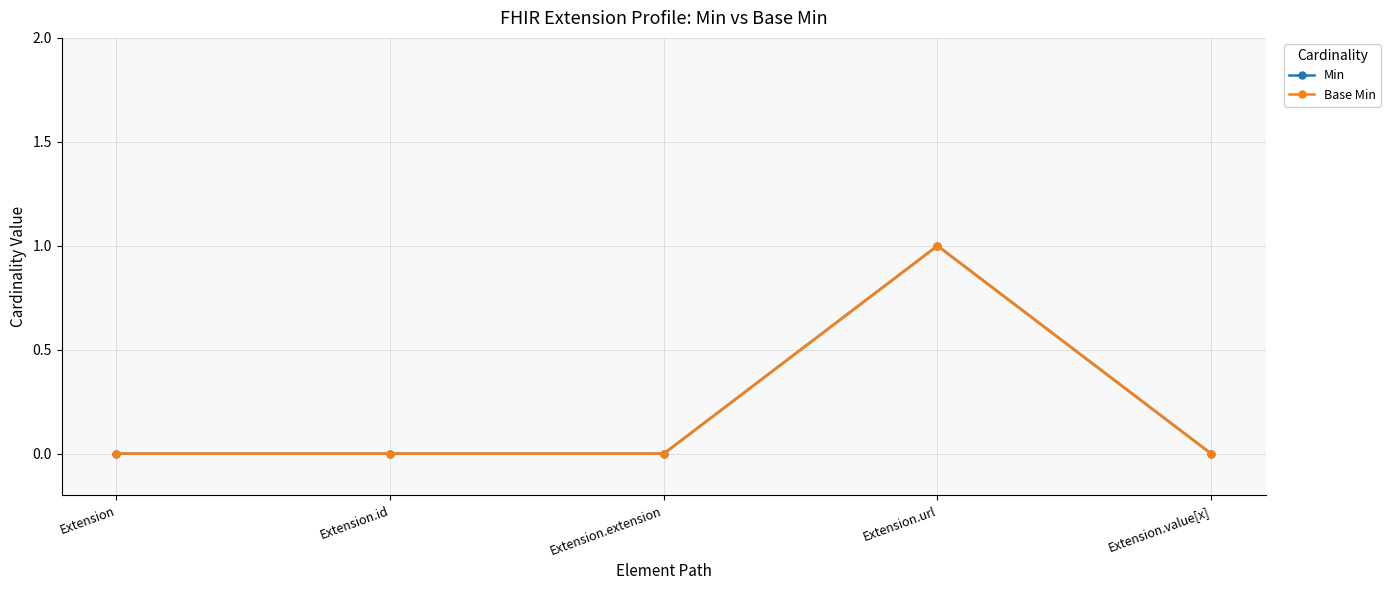

Is it true that Min equals 0 at Extension.extension?

True